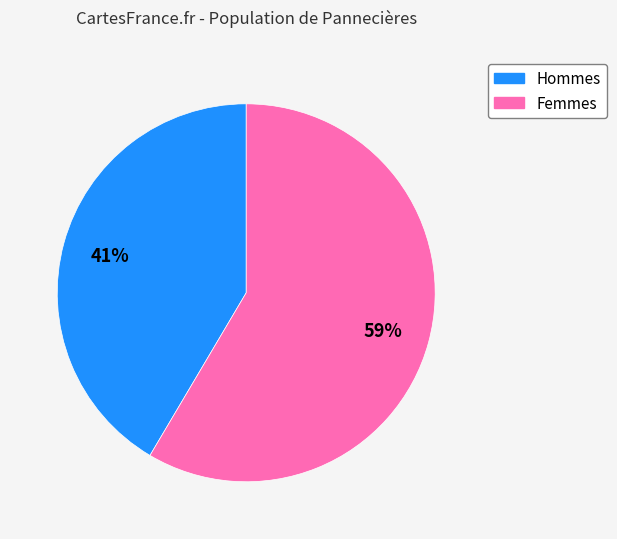

To the nearest percent, what is the average slice percentage?

50%